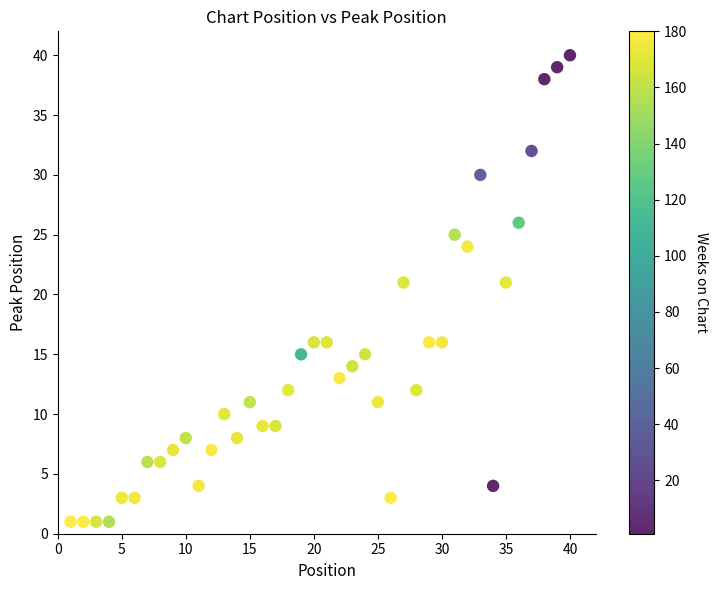

What is the range of X values (max minus min)?

39